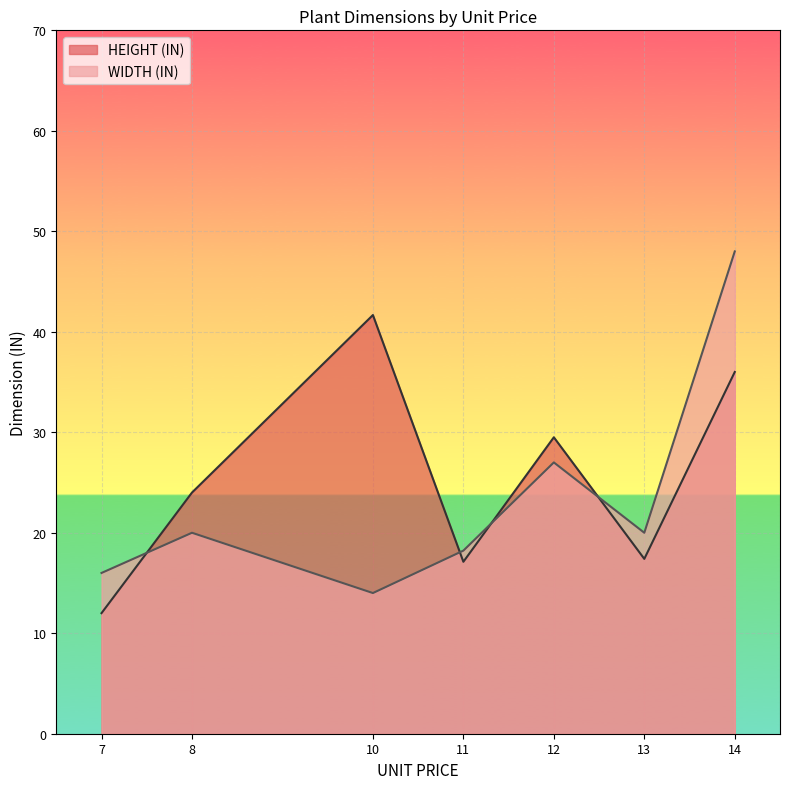

Is the value of HEIGHT (IN) at 14 greater than the value of WIDTH (IN) at 8?

Yes